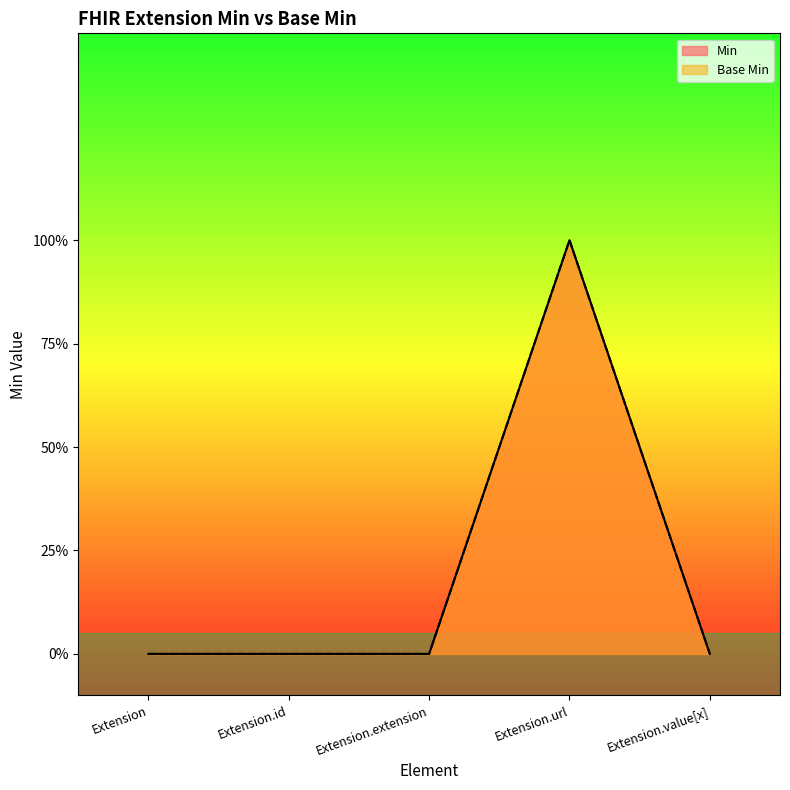

Between Extension and Extension.extension, which series saw the biggest shift?

Min